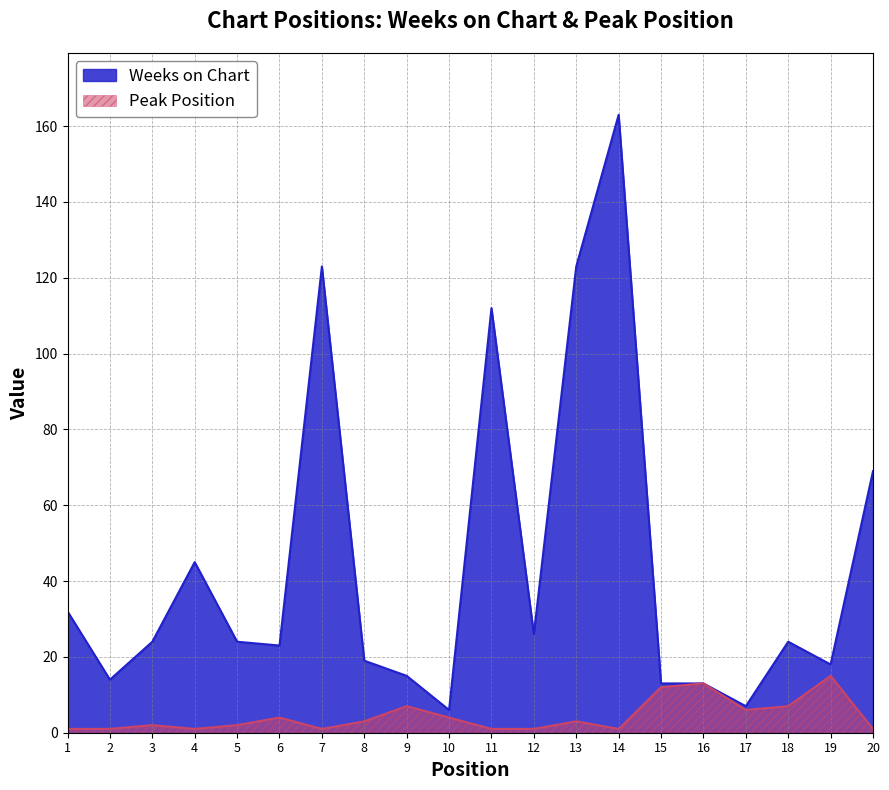

Reading left to right, list all the values displayed in this chart.

Weeks on Chart: 1=32	2=14	3=24	4=45	5=24	6=23	7=123	8=19	9=15	10=6	11=112	12=26	13=123	14=163	15=13	16=13	17=7	18=24	19=18	20=69
Peak Position: 1=1	2=1	3=2	4=1	5=2	6=4	7=1	8=3	9=7	10=4	11=1	12=1	13=3	14=1	15=12	16=13	17=6	18=7	19=15	20=1